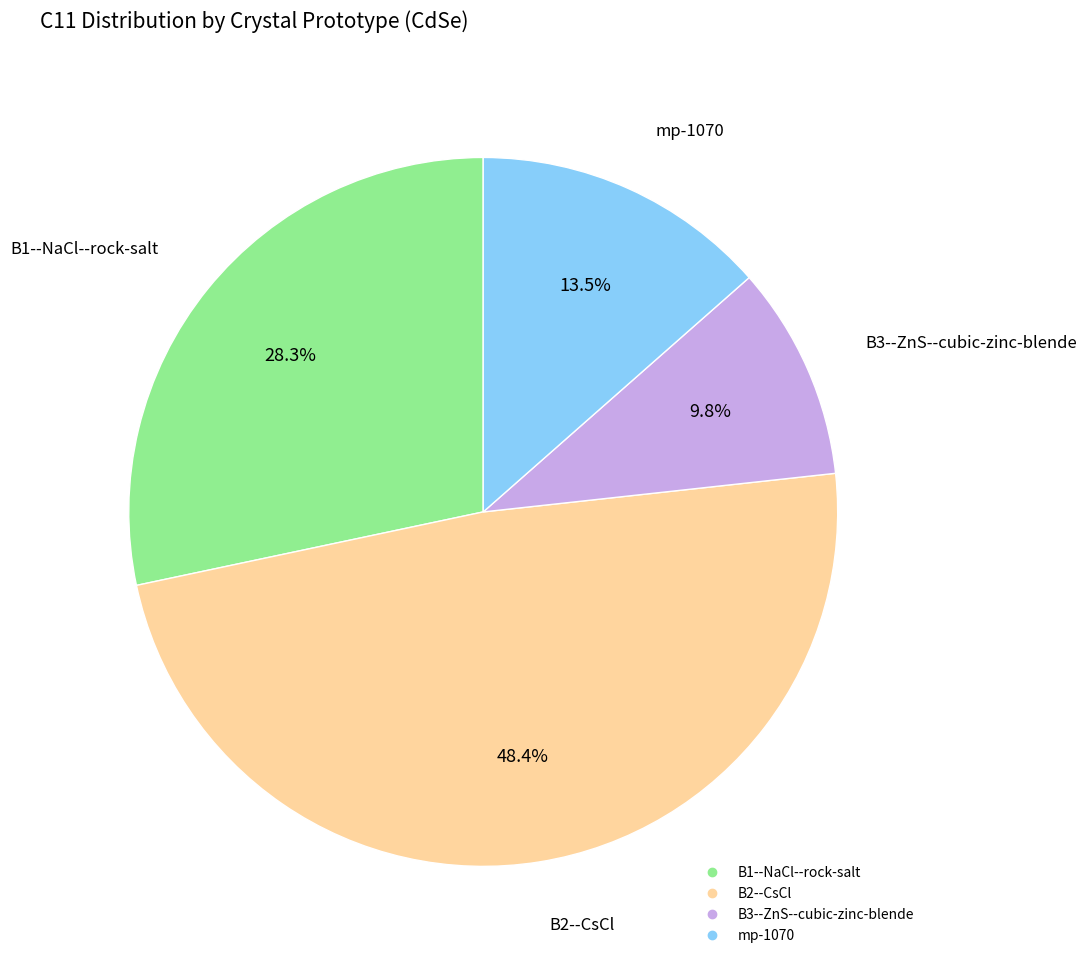

How many segments does this pie chart have?

4